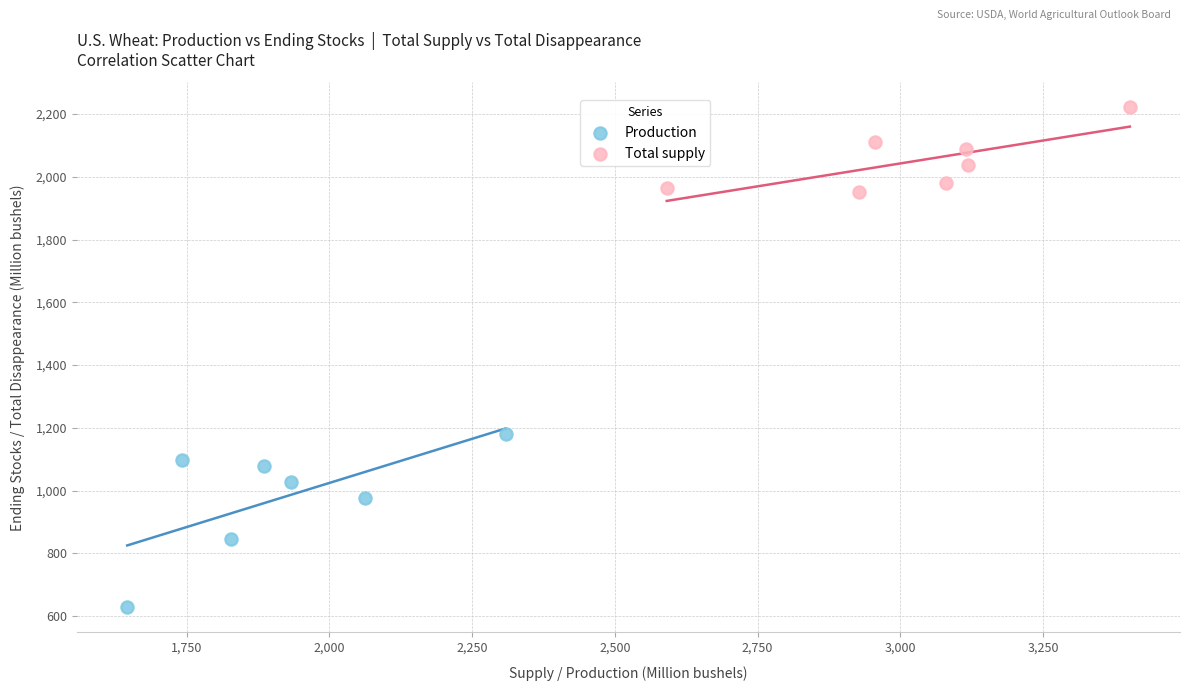

Which series has the largest Y range (max minus min)?

Production